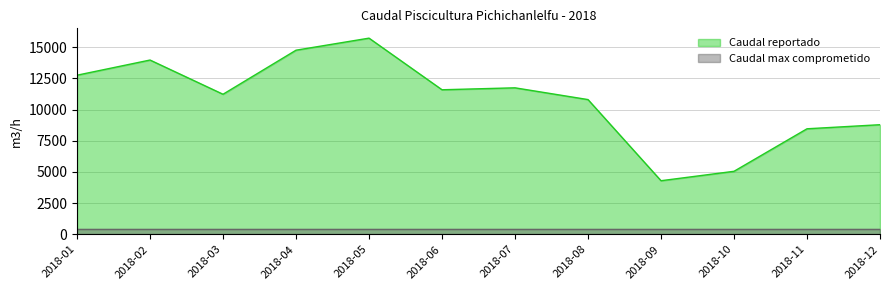

Where is the data nearest to the value 10014?

2018-08